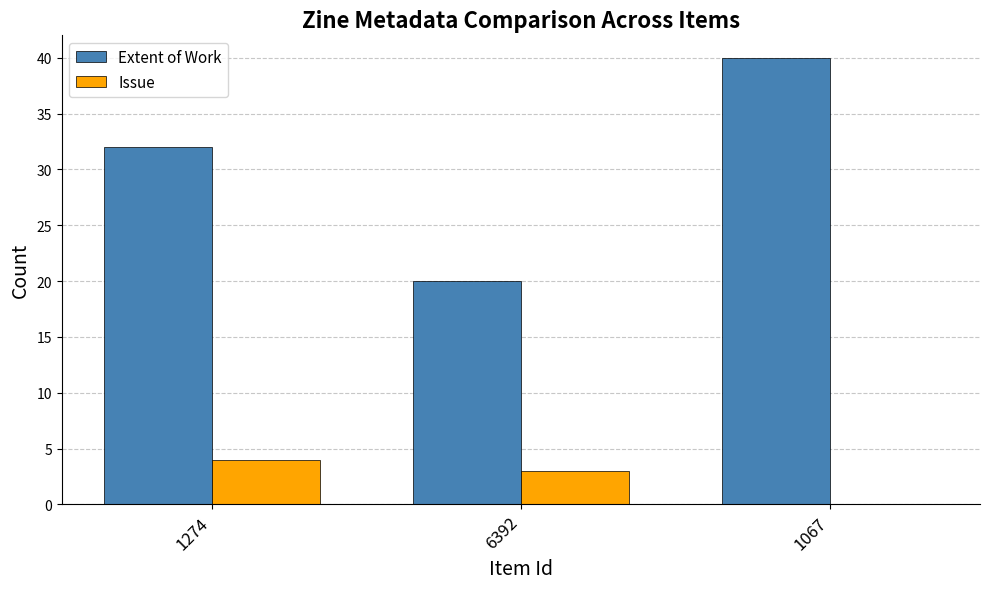

The Extent of Work series shows 7 at 1274. True or false?

False